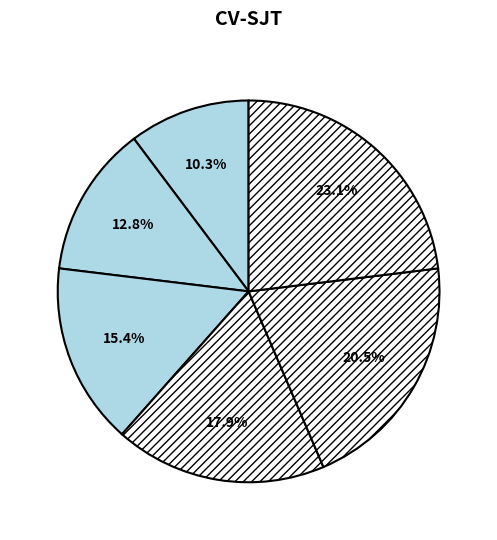

How many segments does this pie chart have?

6